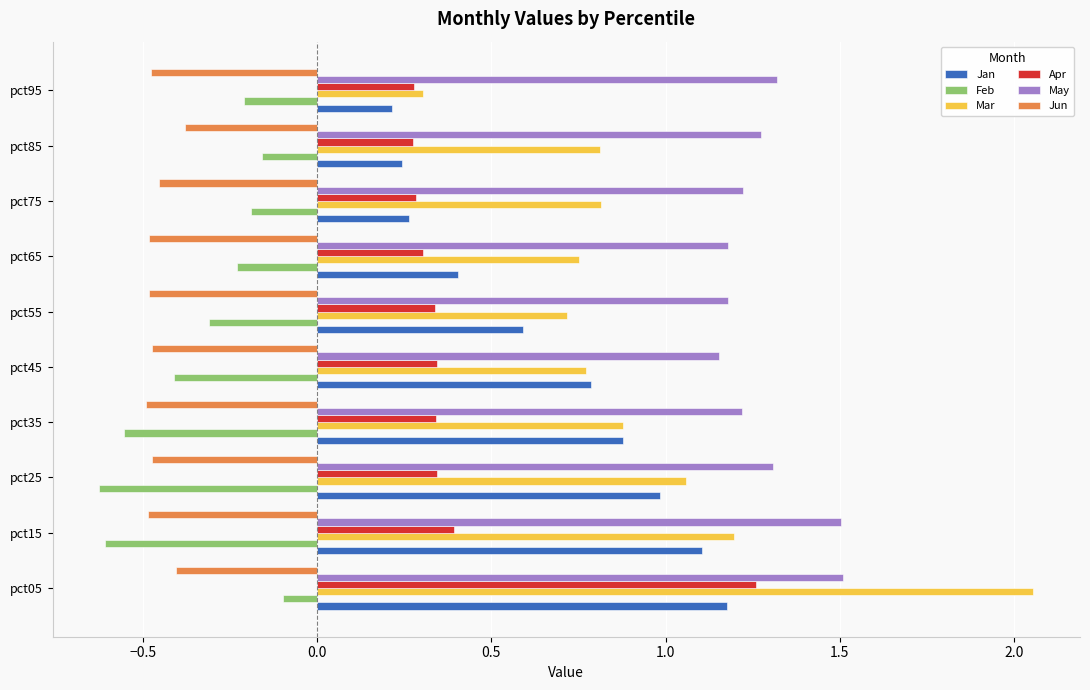

What is the sum of all Apr values?

4.2